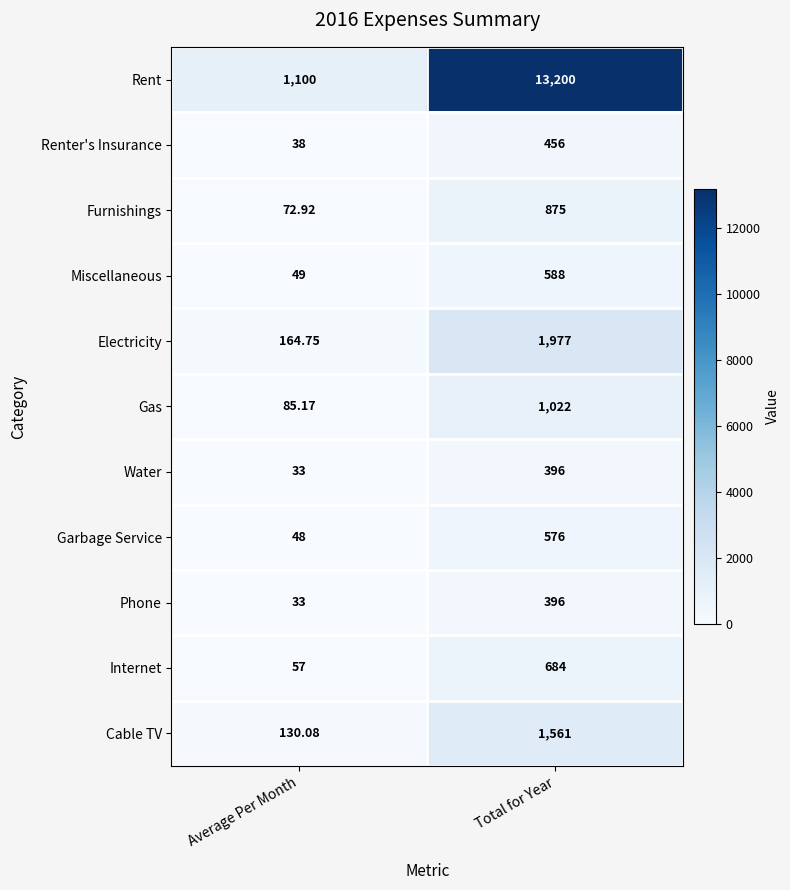

List the labels in order of Furnishings value, smallest first.

Average Per Month, Total for Year